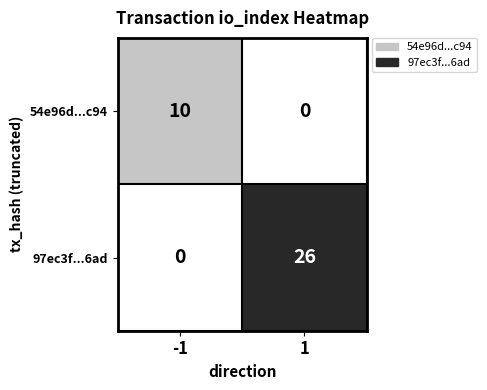

Reading right to left, what are all the values shown in this chart?

54e96d...c94: 0	10
97ec3f...6ad: 26	0